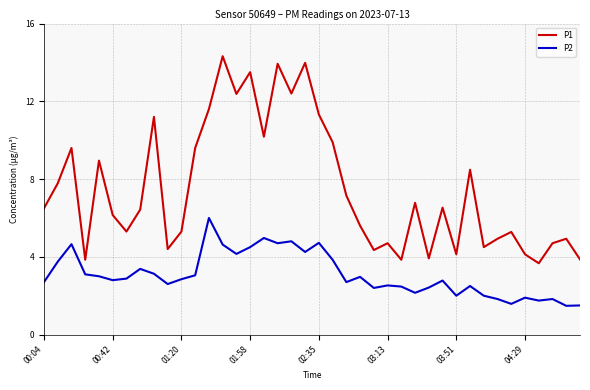

List the series in order of their overall mean, lowest first.

P2, P1